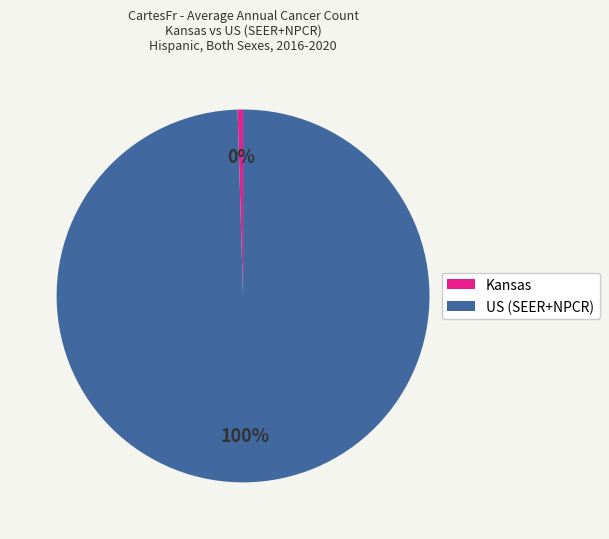

Is it true that US (SEER+NPCR) is 100% of the pie?

True